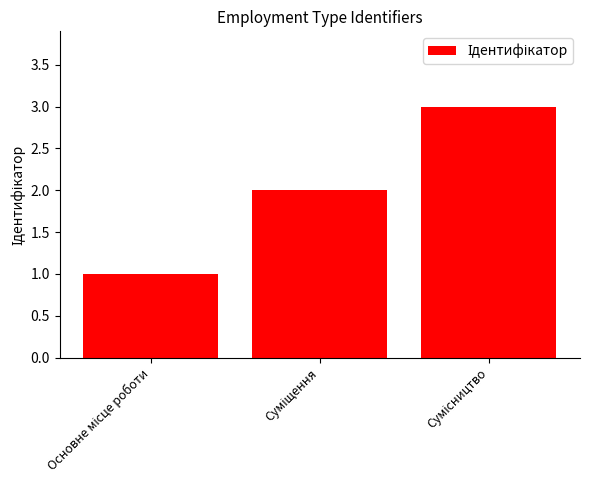

What is the greatest value displayed?

3